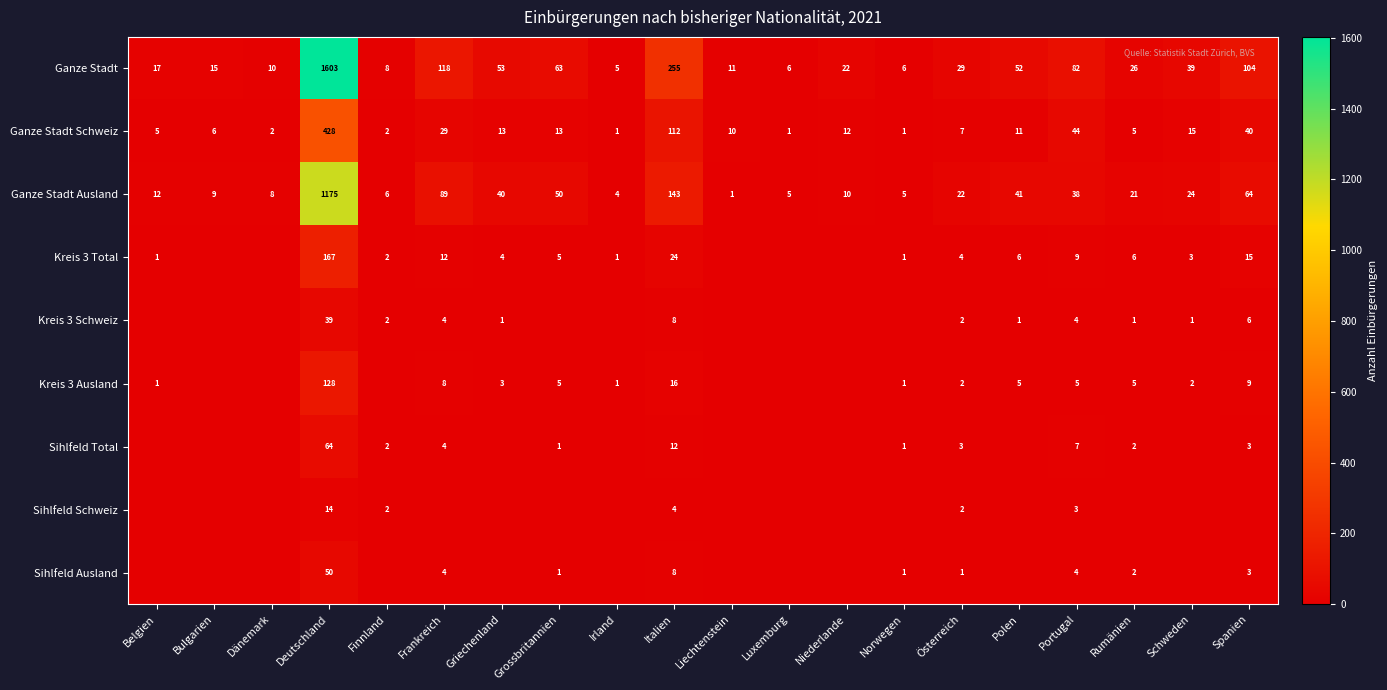

True or false: Kreis 3 Schweiz has a value of 6 at Spanien.

True